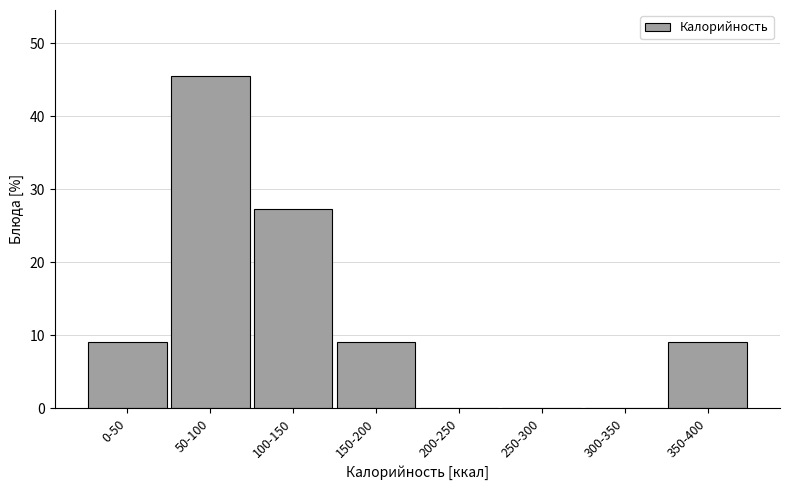

Reading left to right, list all the values displayed in this chart.

0-50=9.1	50-100=45.5	100-150=27.3	150-200=9.1	200-250=0.0	250-300=0.0	300-350=0.0	350-400=9.1